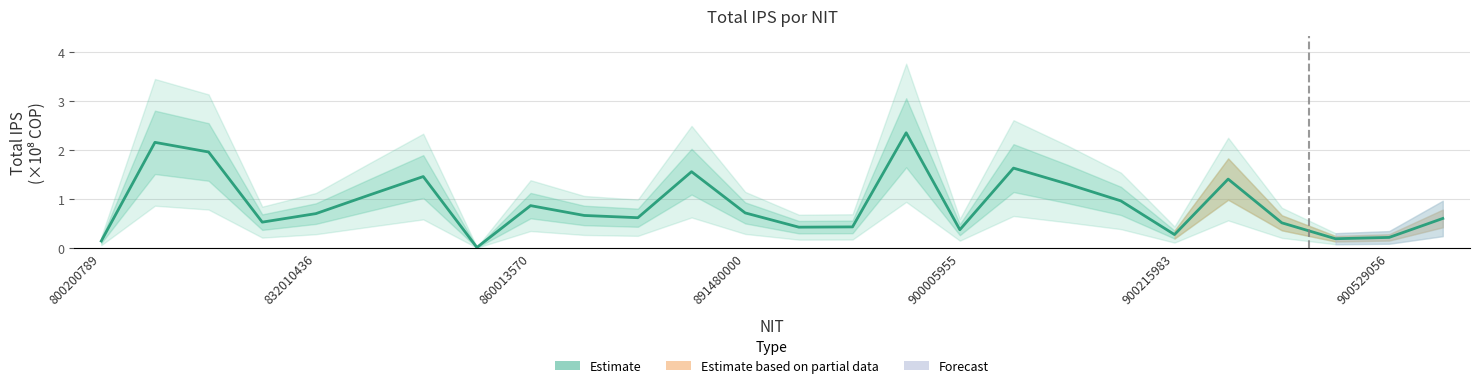

Where is the data nearest to the value 1?

900210981